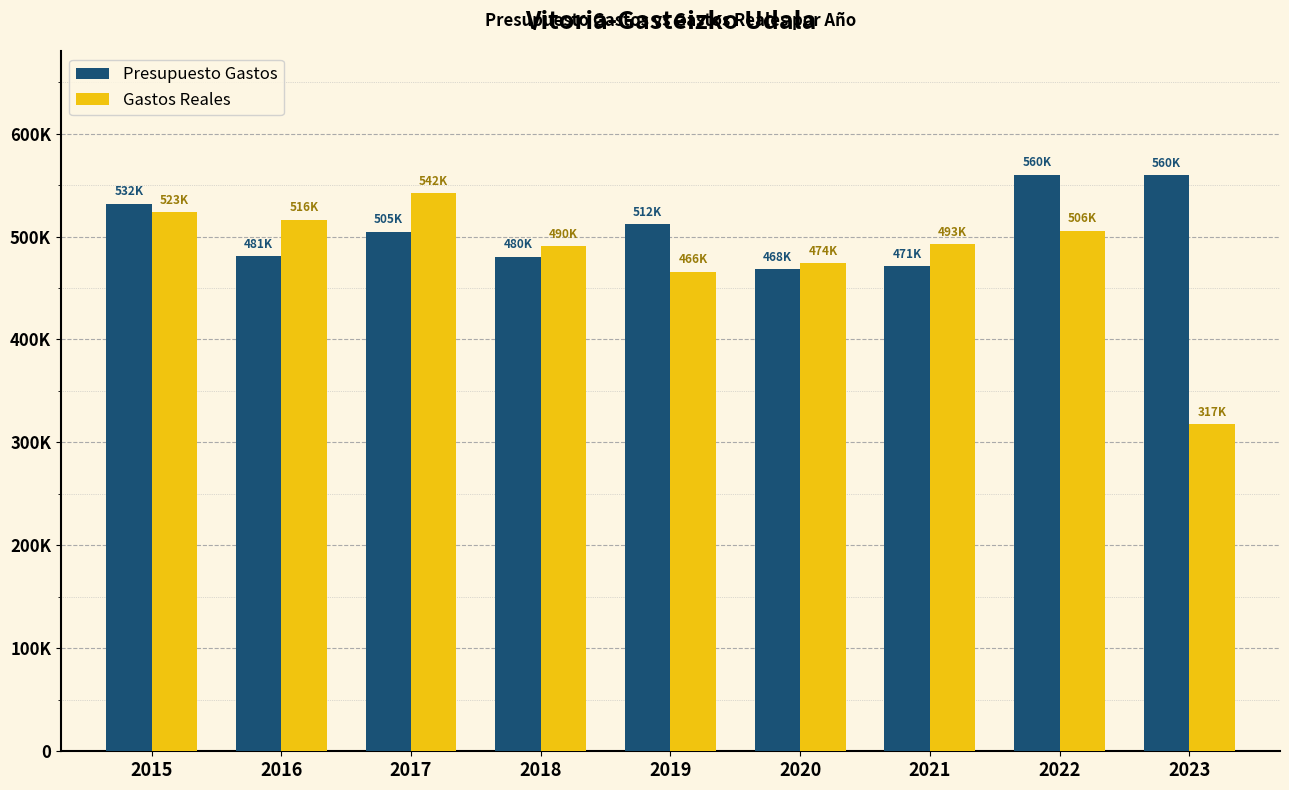

What is the difference between the Presupuesto Gastos values at 2015 and 2016?

51099.3